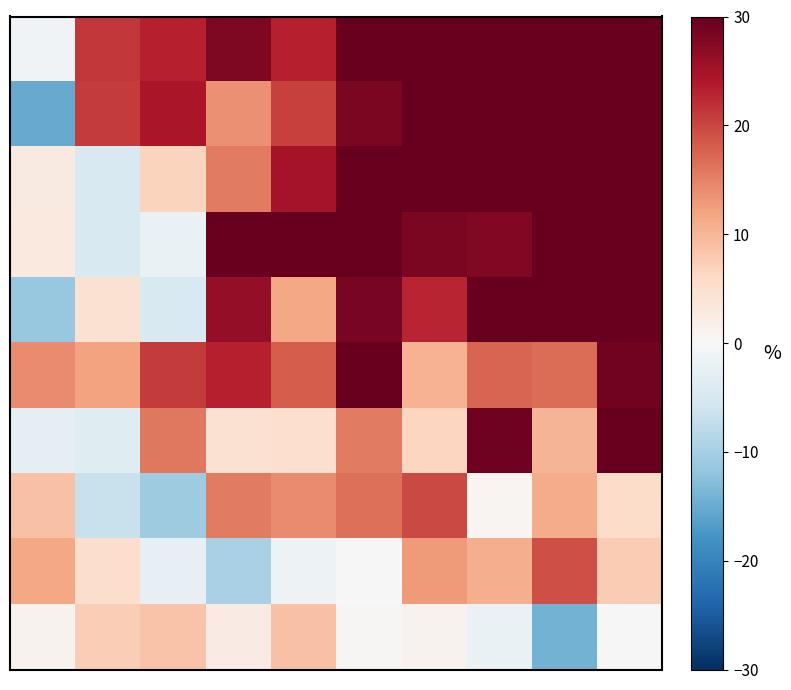

At which category is the sum across all series the highest?

9